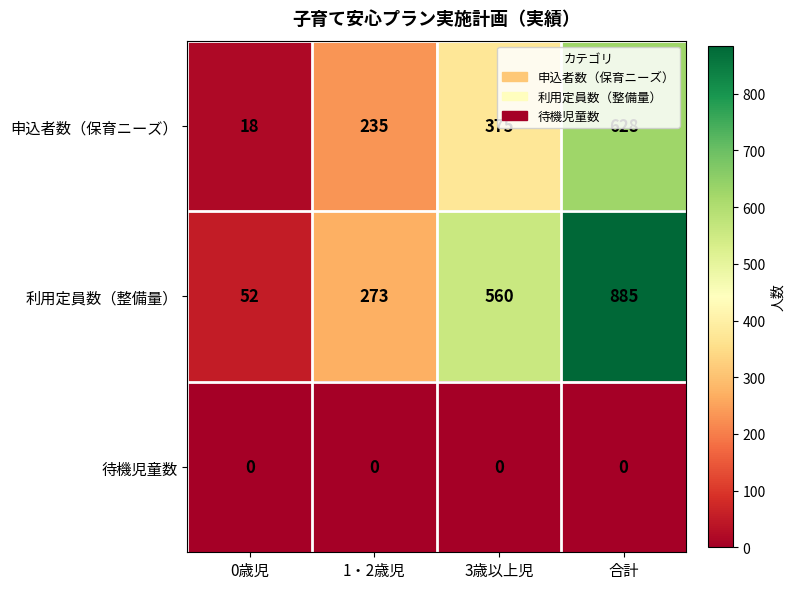

How many 申込者数（保育ニーズ） values are between 235 and 628?

3